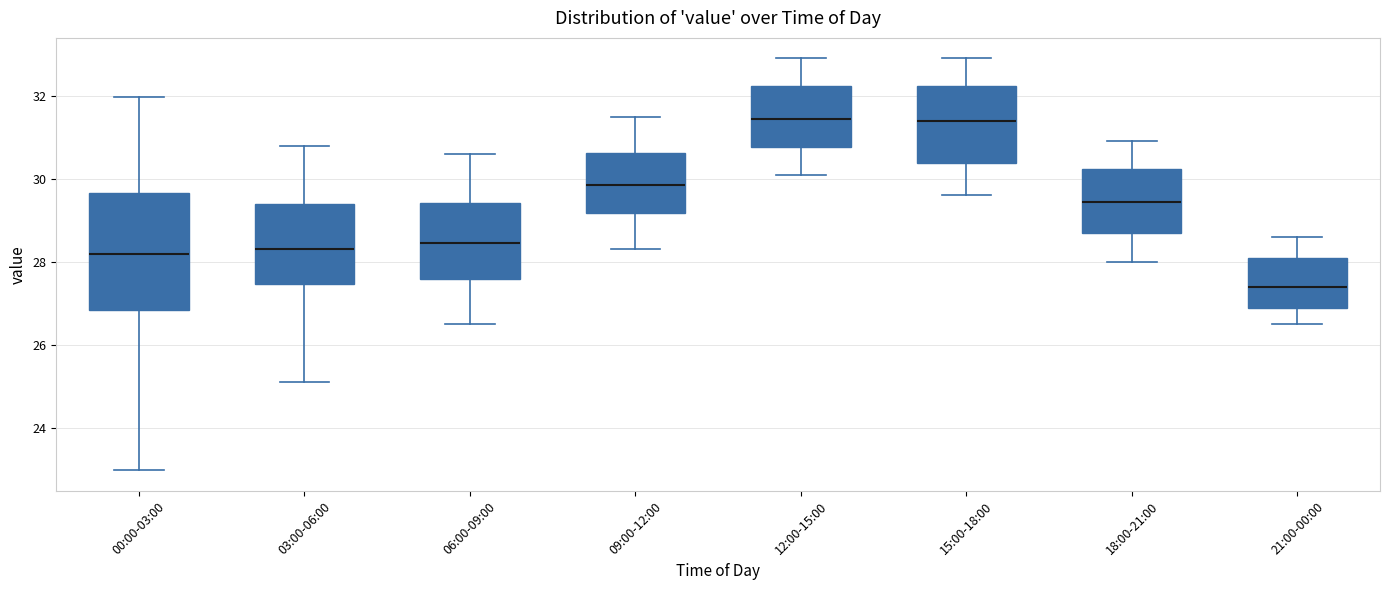

Reading left to right, read every box against the y-axis: the position of its median line, the range the box covers, and the ends of its whiskers. The values are not printed on the chart, so give them approximately, as read against the axis.

00:00-03:00: median 28.2, box 26.8 to 29.6, whiskers 23.0 to 32.0
03:00-06:00: median 28.4, box 27.4 to 29.4, whiskers 25.2 to 30.8
06:00-09:00: median 28.4, box 27.6 to 29.4, whiskers 26.6 to 30.6
09:00-12:00: median 29.8, box 29.2 to 30.6, whiskers 28.4 to 31.6
12:00-15:00: median 31.4, box 30.8 to 32.2, whiskers 30.2 to 33.0
15:00-18:00: median 31.4, box 30.4 to 32.2, whiskers 29.6 to 33.0
18:00-21:00: median 29.4, box 28.8 to 30.2, whiskers 28.0 to 31.0
21:00-00:00: median 27.4, box 26.8 to 28.2, whiskers 26.6 to 28.6